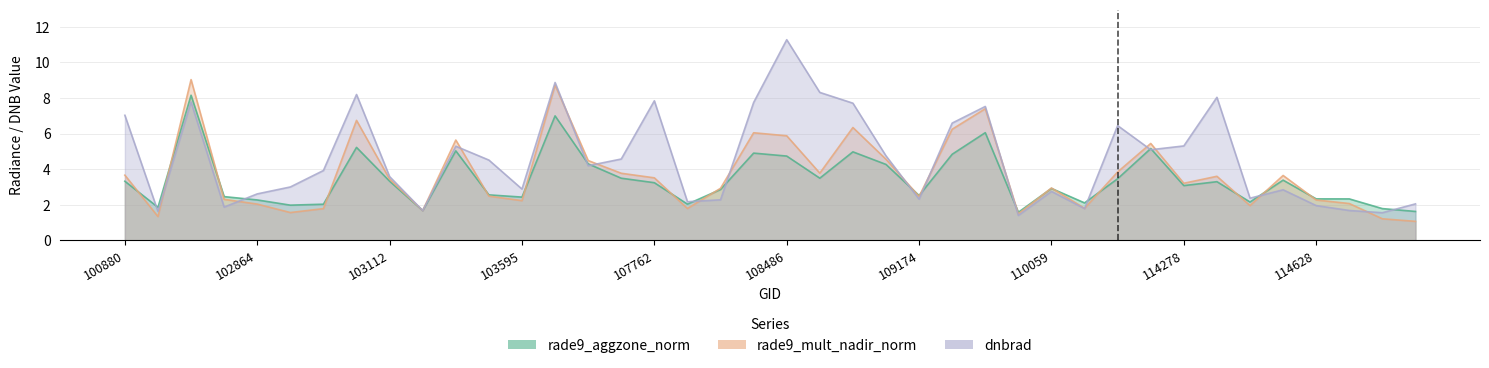

What is the difference between the second highest and minimum values in the rade9_mult_nadir_norm series?

7.7